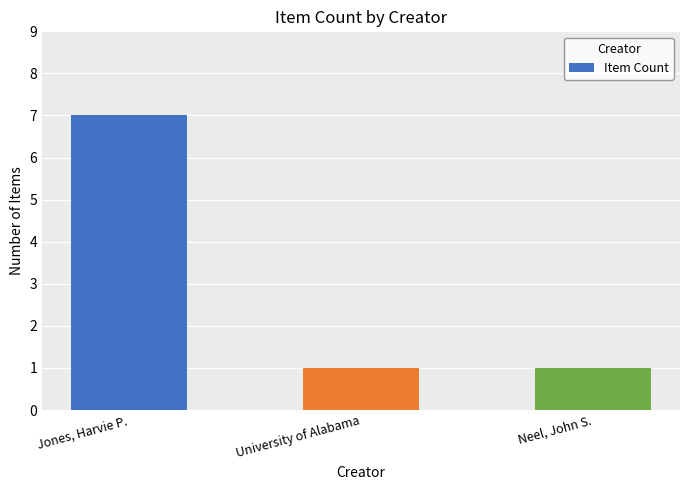

What is the minimum value shown in the chart?

1